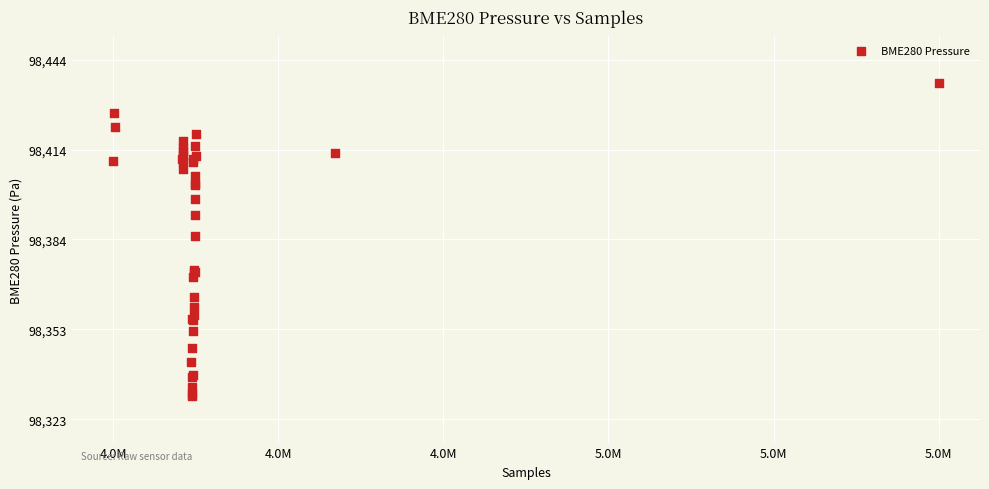

What Y value in the scatter plot is closest to 98383?

98384.7